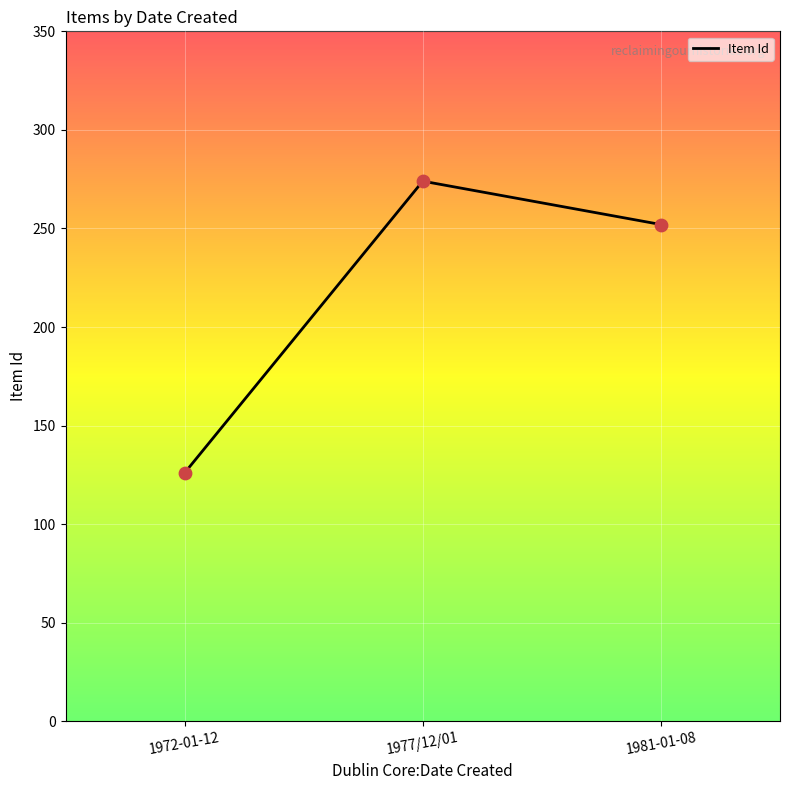

Approximately how many times larger is the value at 1972-01-12 compared to 1977/12/01?

0.5